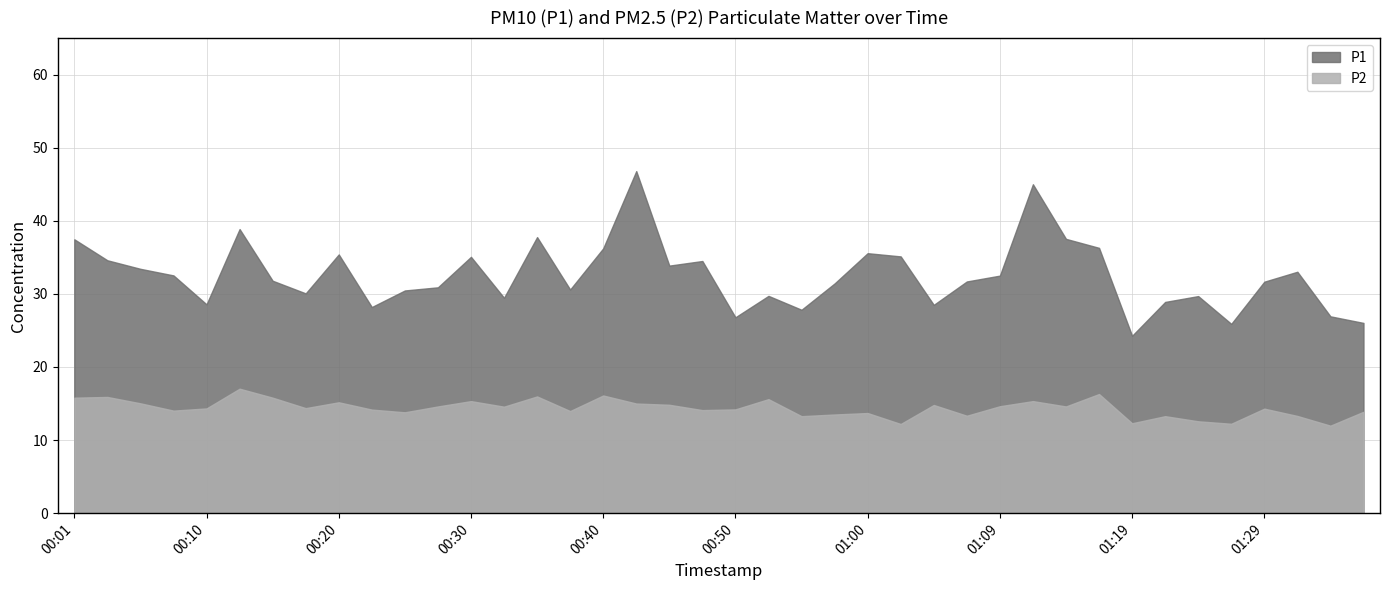

Rank the series by their maximum value, from highest to lowest.

P1, P2